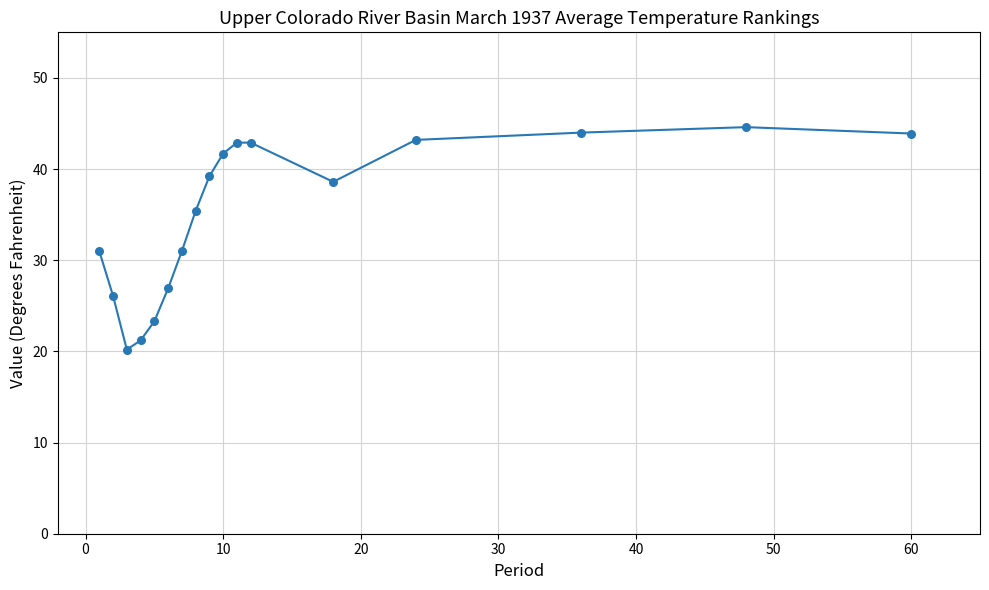

What is the range of Y values (max minus min)?

24.4